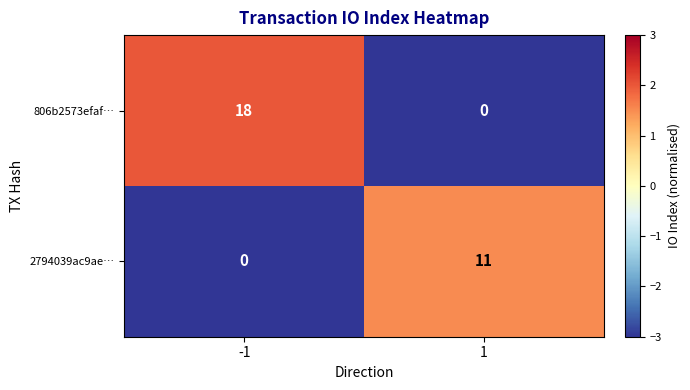

Reading right to left, extract all data points from this chart.

806b2573efaf…: 0	18
2794039ac9ae…: 11	0